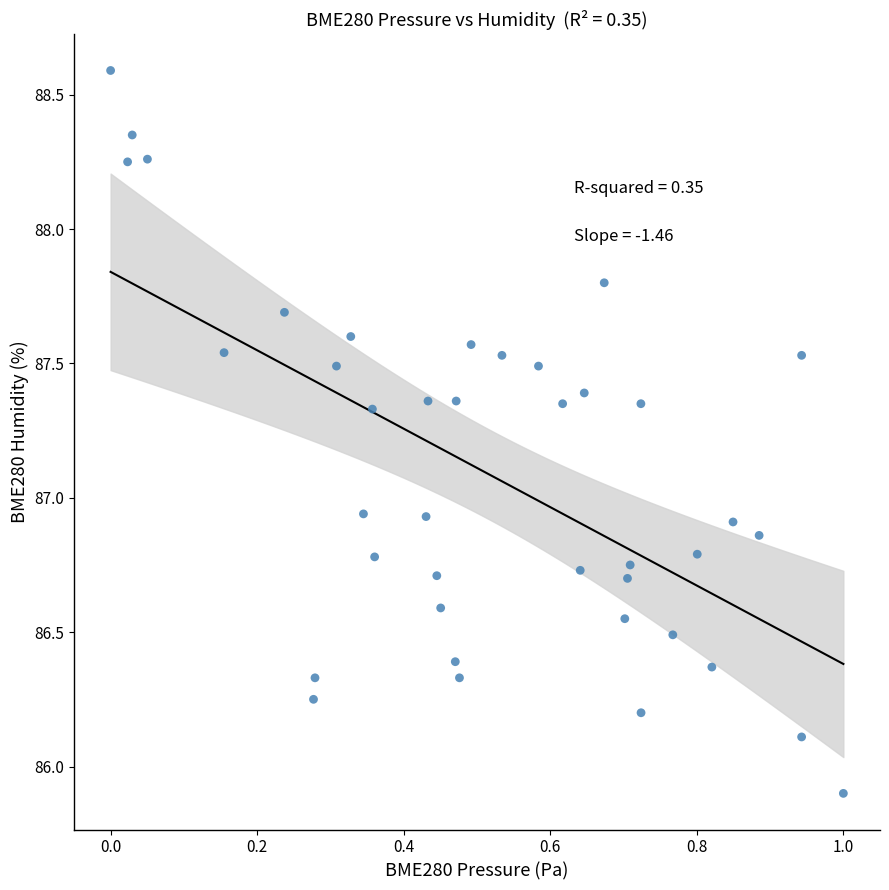

What is the range of X values (max minus min)?

1.0